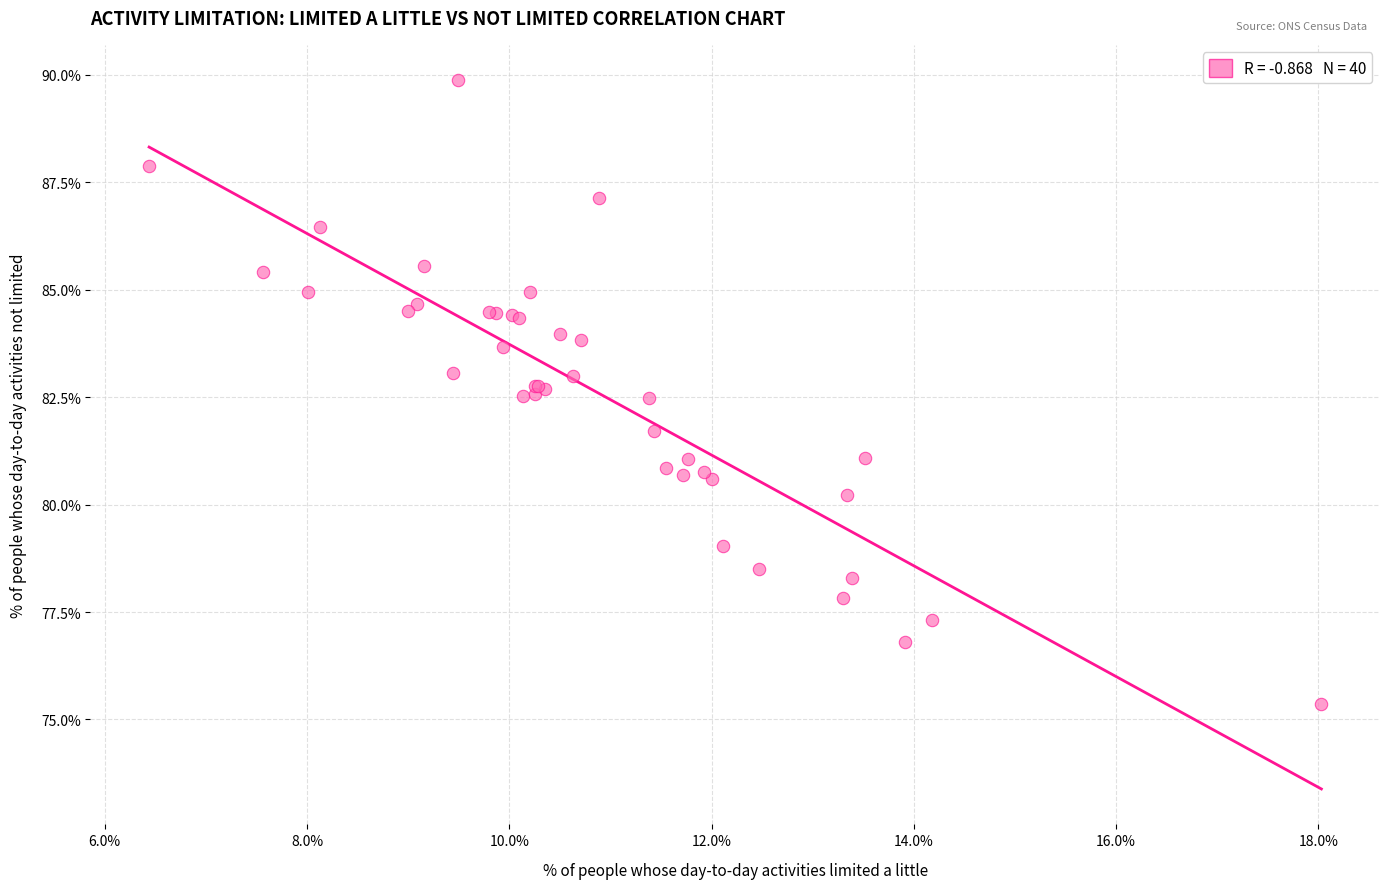

What Y value in the scatter plot is closest to 82?

81.7